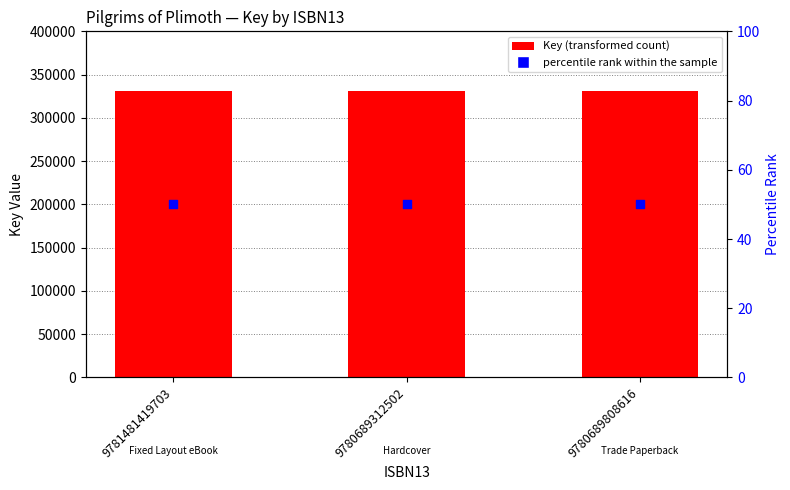

Which series contains the lowest Y value?

percentile rank within the sample